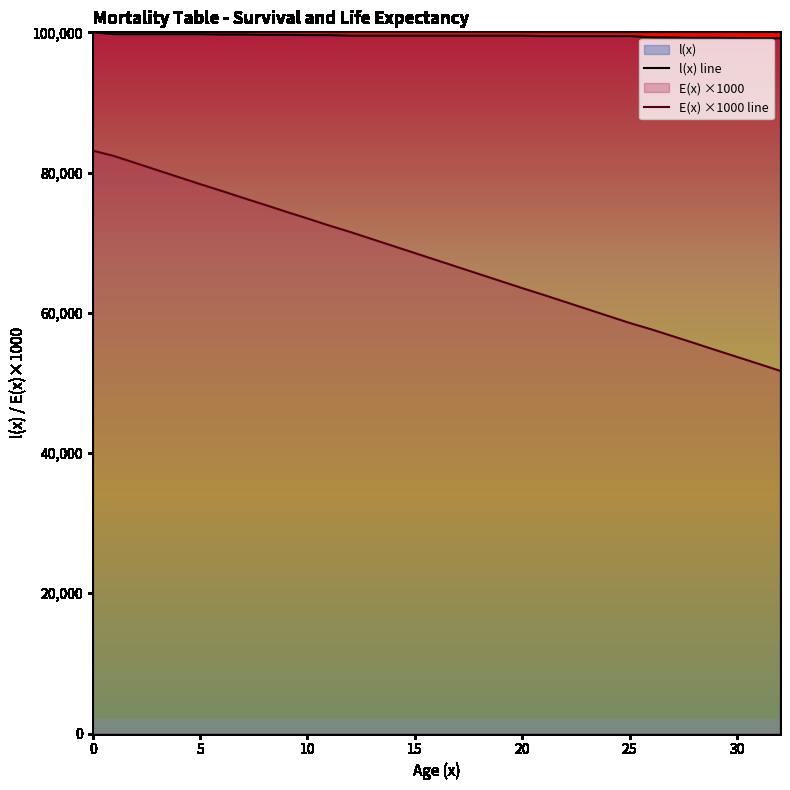

How many categories are shown in the chart?

33